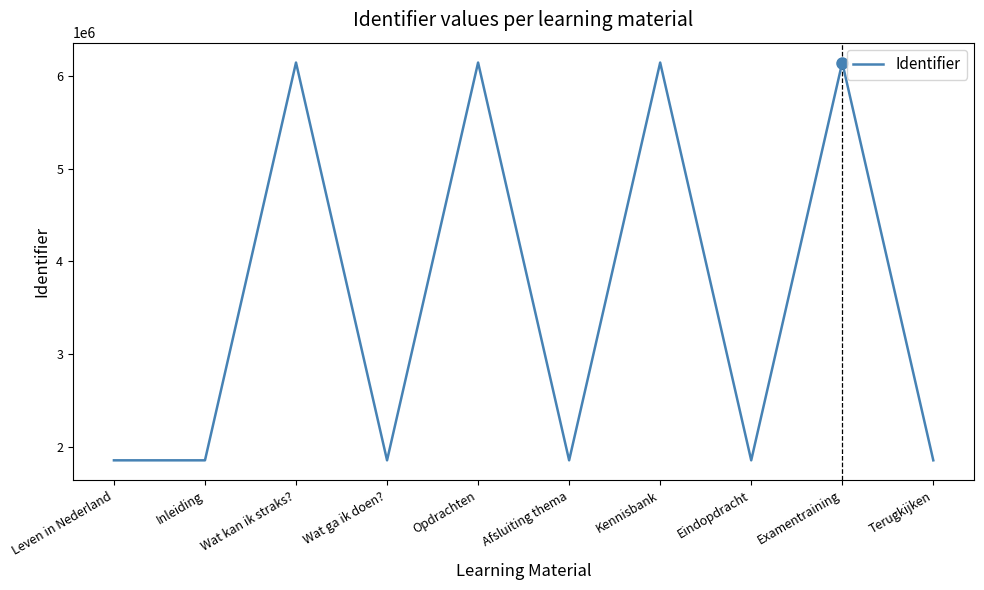

What position from the left is Afsluiting thema?

6